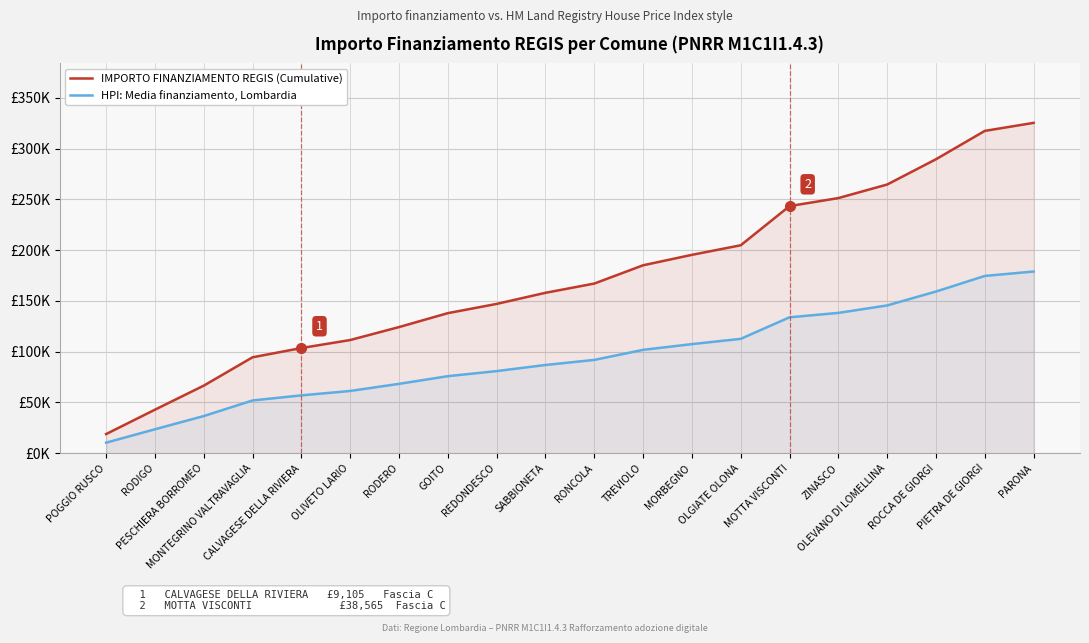

Which category has the lowest value across all series?

POGGIO RUSCO